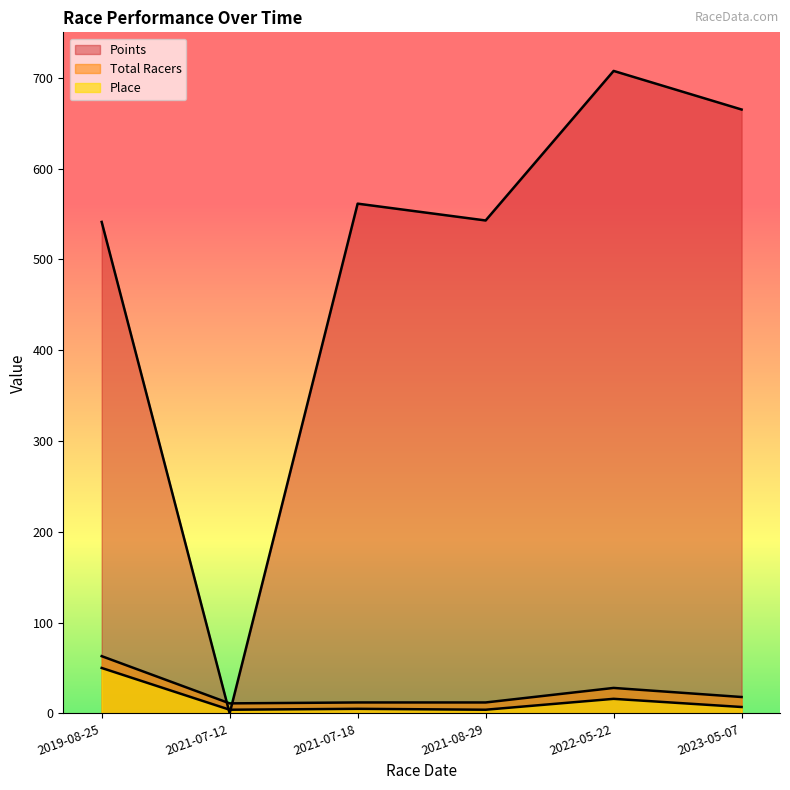

Which series ends up on top after the final intersection of Points and Place?

Points